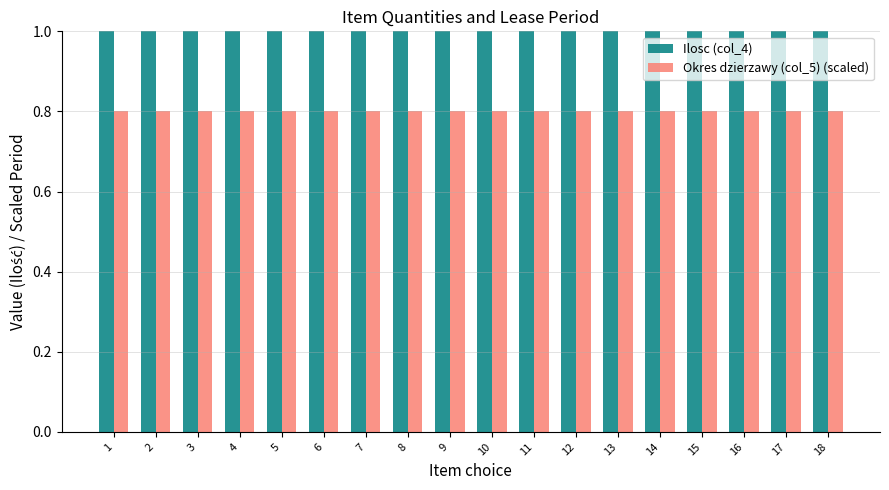

Which category has the lowest value across all series?

1